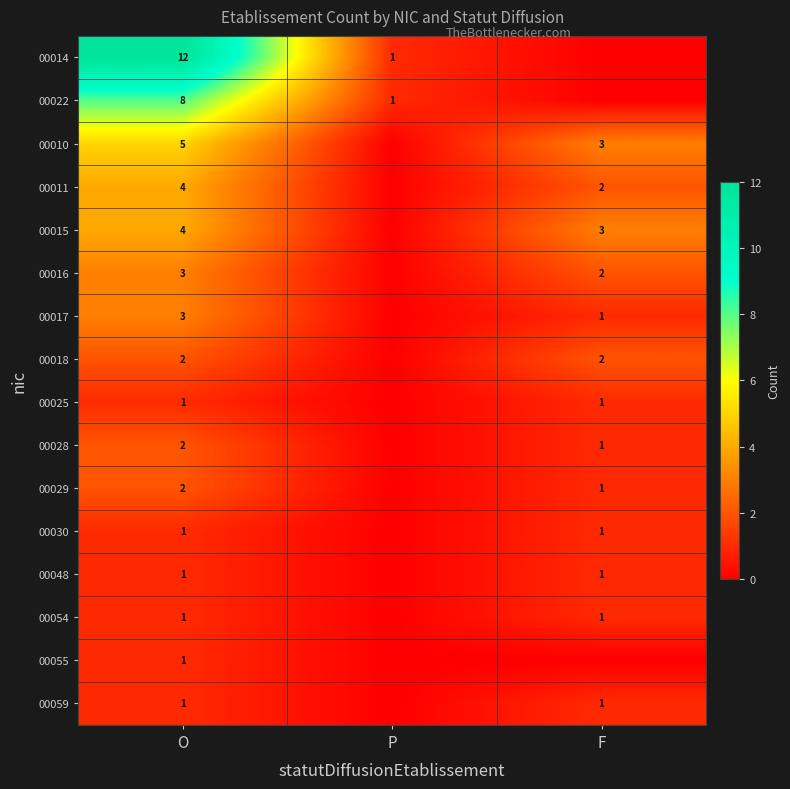

The 00014 series shows 21 at O. True or false?

False